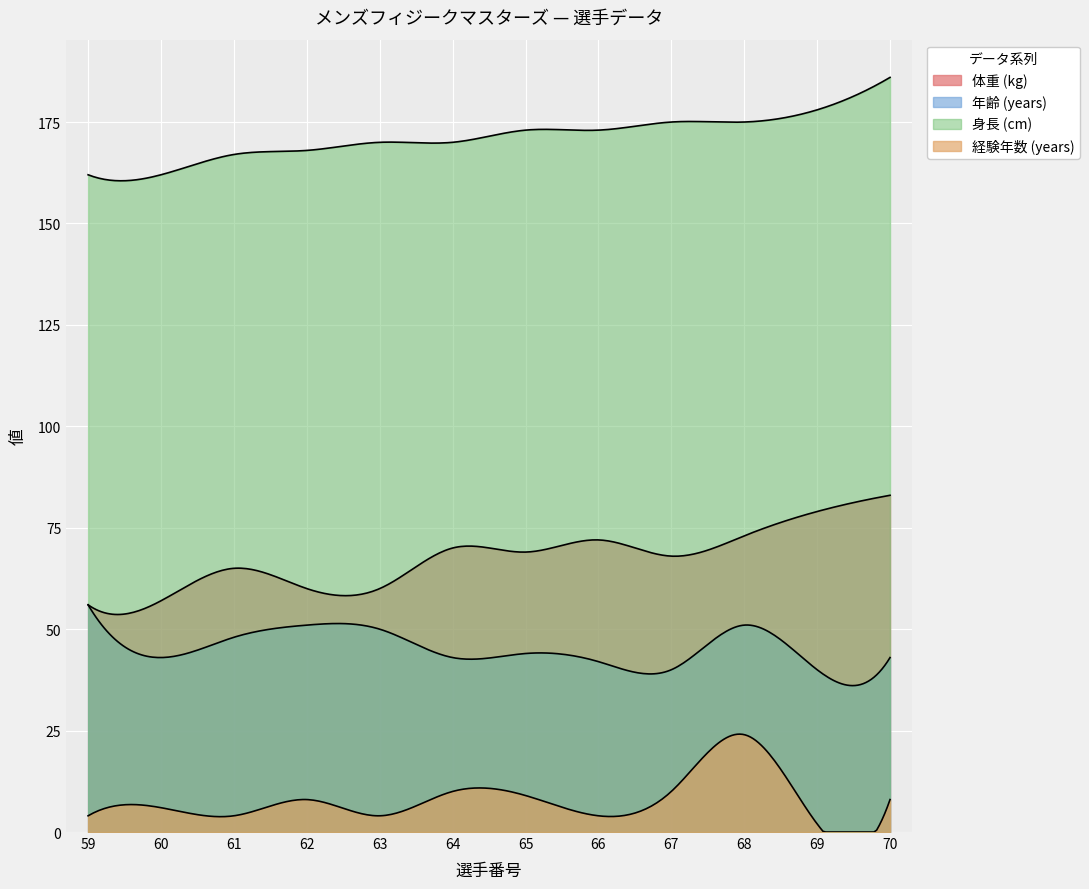

Reading left to right, transcribe all the data shown in this chart.

体重 (kg): 56	57	65	60	60	70	69	72	68	73	79	83
年齢 (years): 56	43	48	51	50	43	44	42	40	51	40	43
身長 (cm): 162	162	167	168	170	170	173	173	175	175	178	186
経験年数 (years): 4	6	4	8	4	10	9	4	10	24	2	8